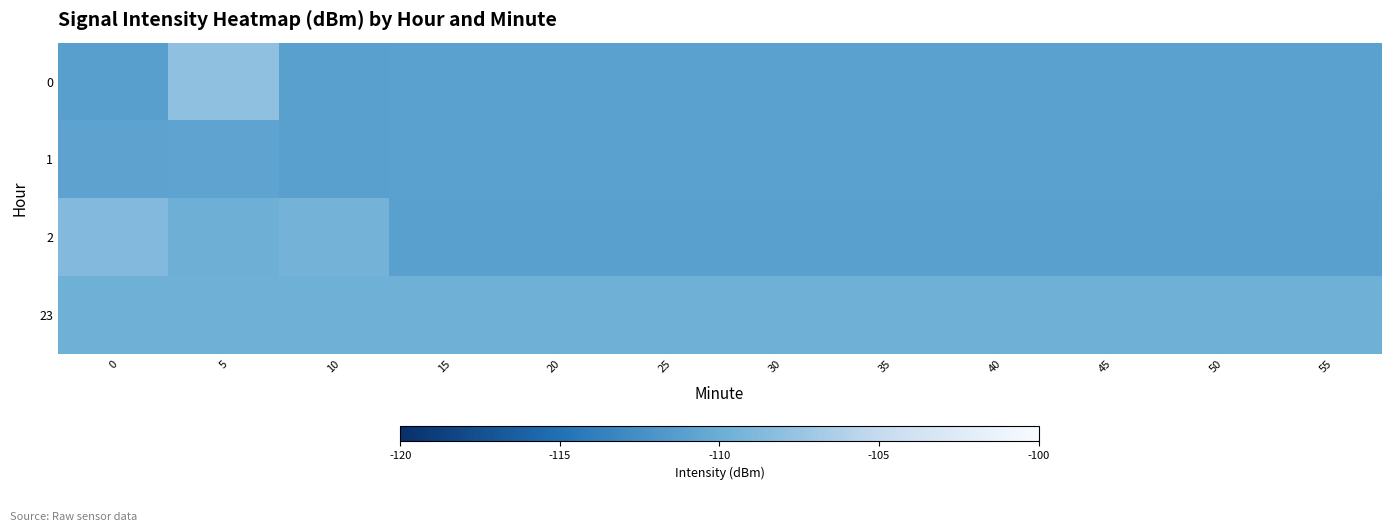

How many distinct data groups are displayed?

4